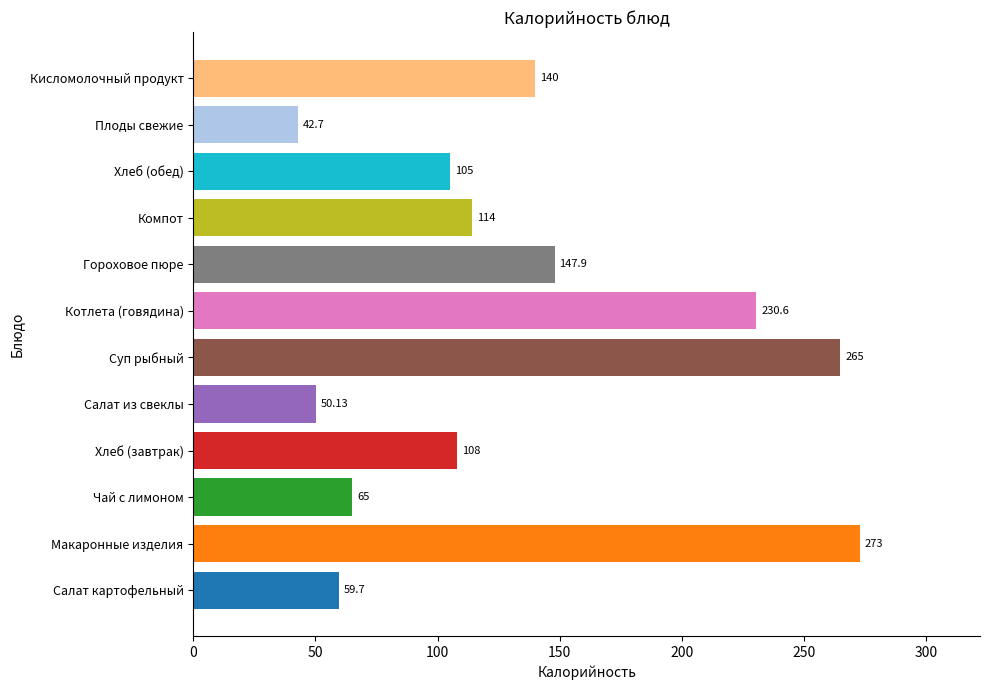

Count the number of categories in the chart.

12